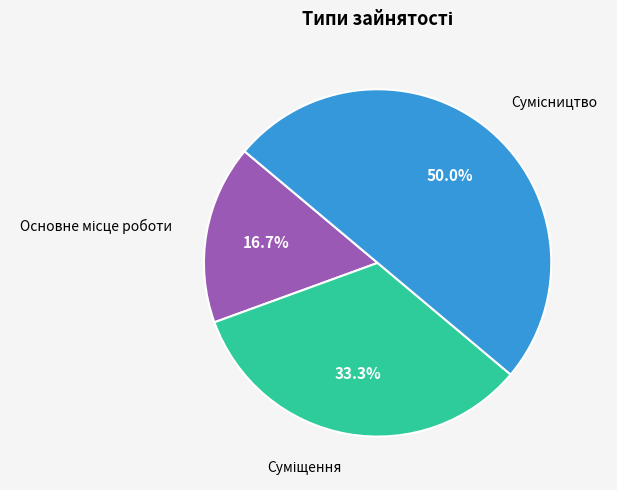

How many slices are in this pie chart?

3